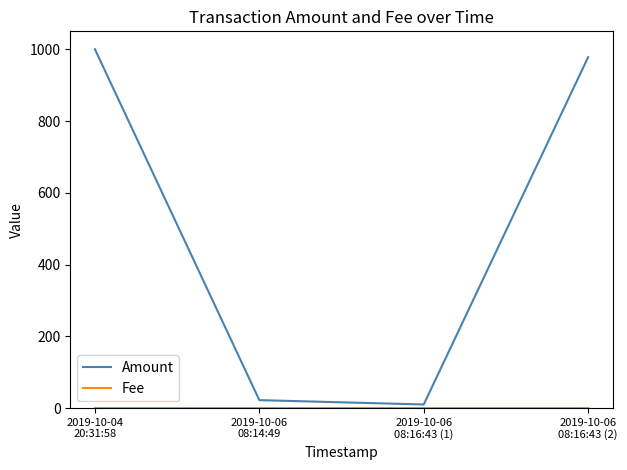

Is it true that Amount equals 9.9 at 2019-10-06
08:16:43 (1)?

True